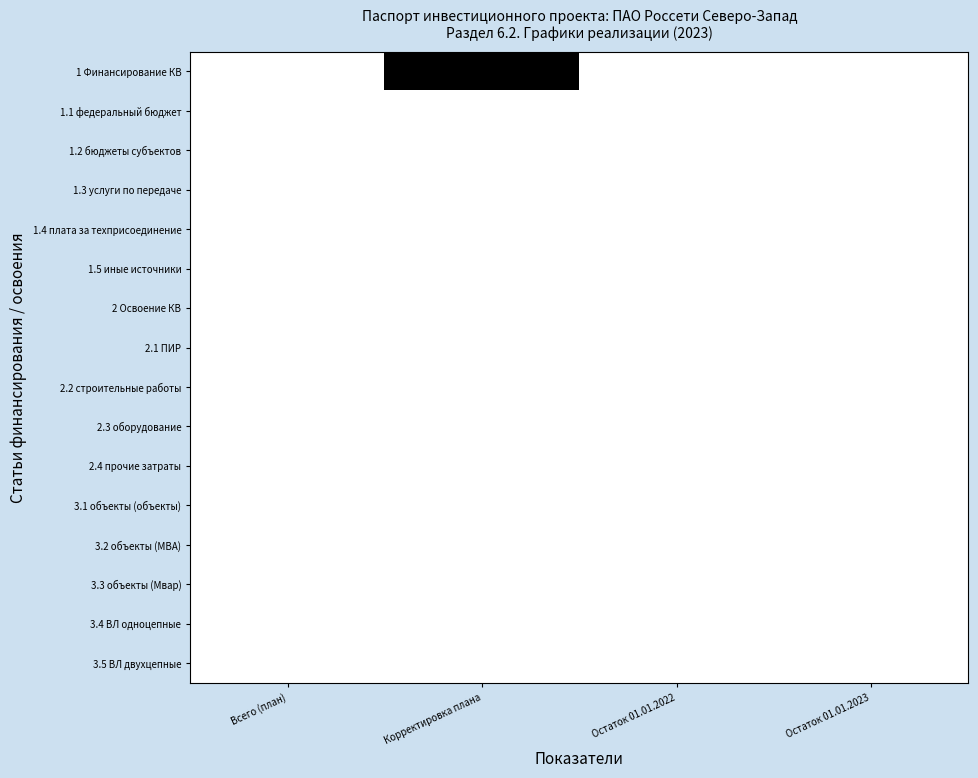

At Корректировка плана, list the series in order from smallest to largest.

1.1 федеральный бюджет, 1.2 бюджеты субъектов, 1.3 услуги по передаче, 1.4 плата за техприсоединение, 1.5 иные источники, 2 Освоение КВ, 2.1 ПИР, 2.2 строительные работы, 2.3 оборудование, 2.4 прочие затраты, 3.1 объекты (объекты), 3.2 объекты (МВА), 3.3 объекты (Мвар), 3.4 ВЛ одноцепные, 3.5 ВЛ двухцепные, 1 Финансирование КВ